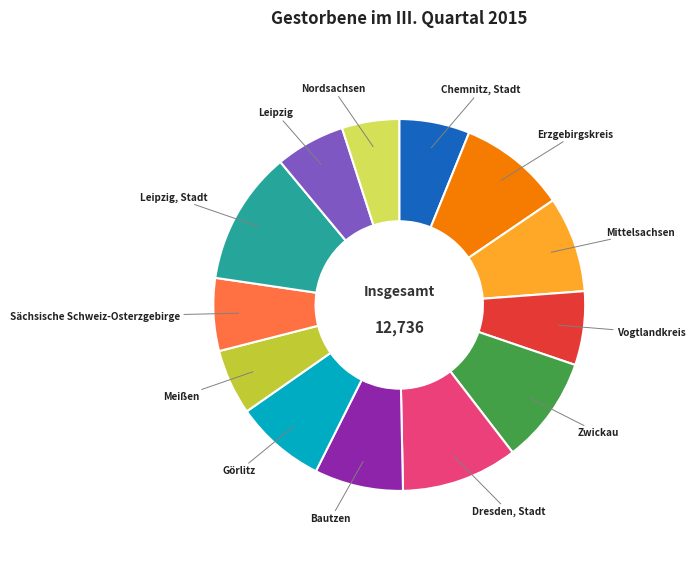

Is there any slice that represents more than half of the pie?

No